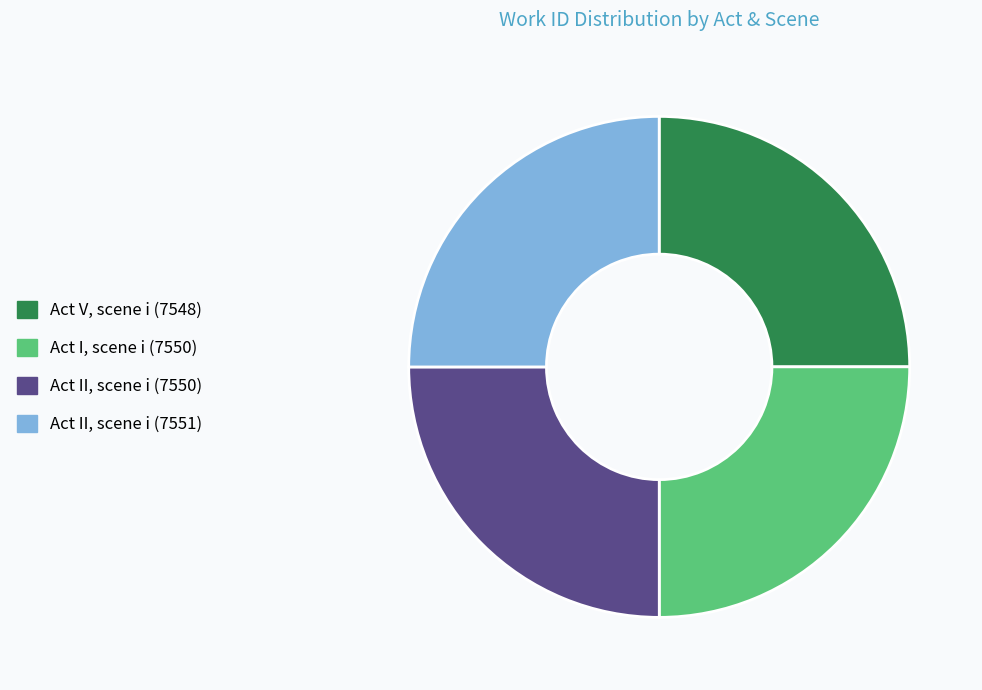

What is the ratio of the value at Act I, scene i (7550) to the value at Act V, scene i (7548)?

1.0